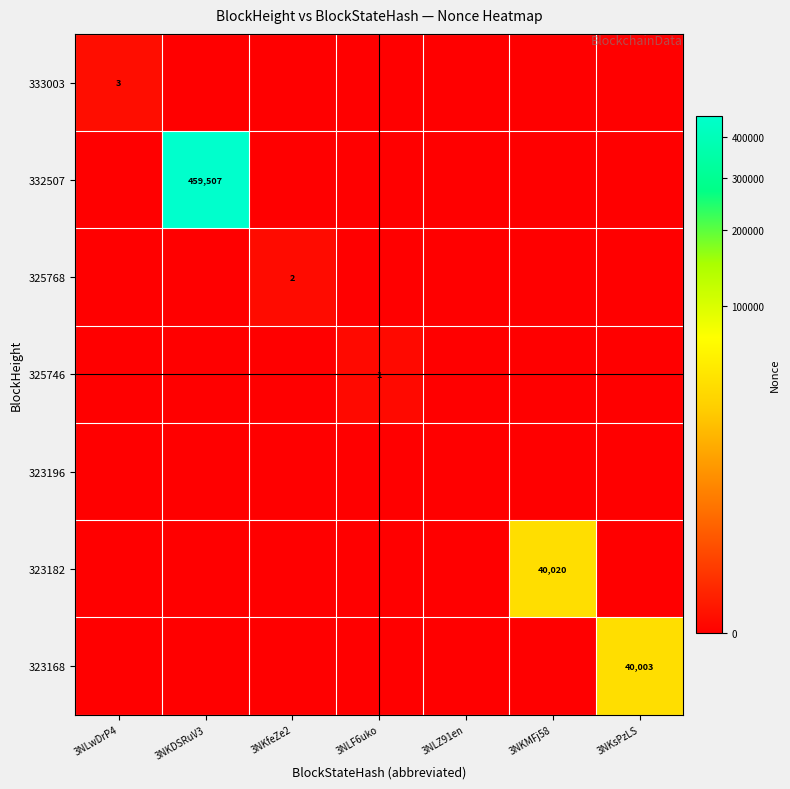

Is it true that 325746 equals 1 at 3NLF6uko?

True